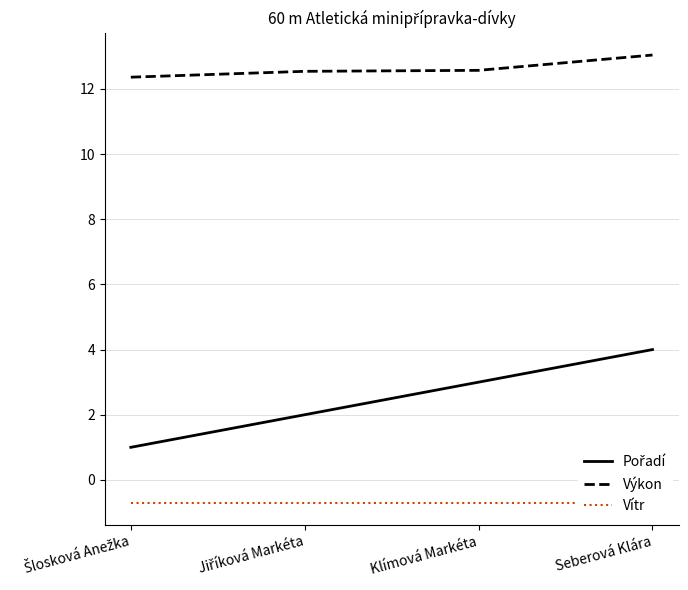

What is the total value across all series at Jiříková Markéta?

13.8